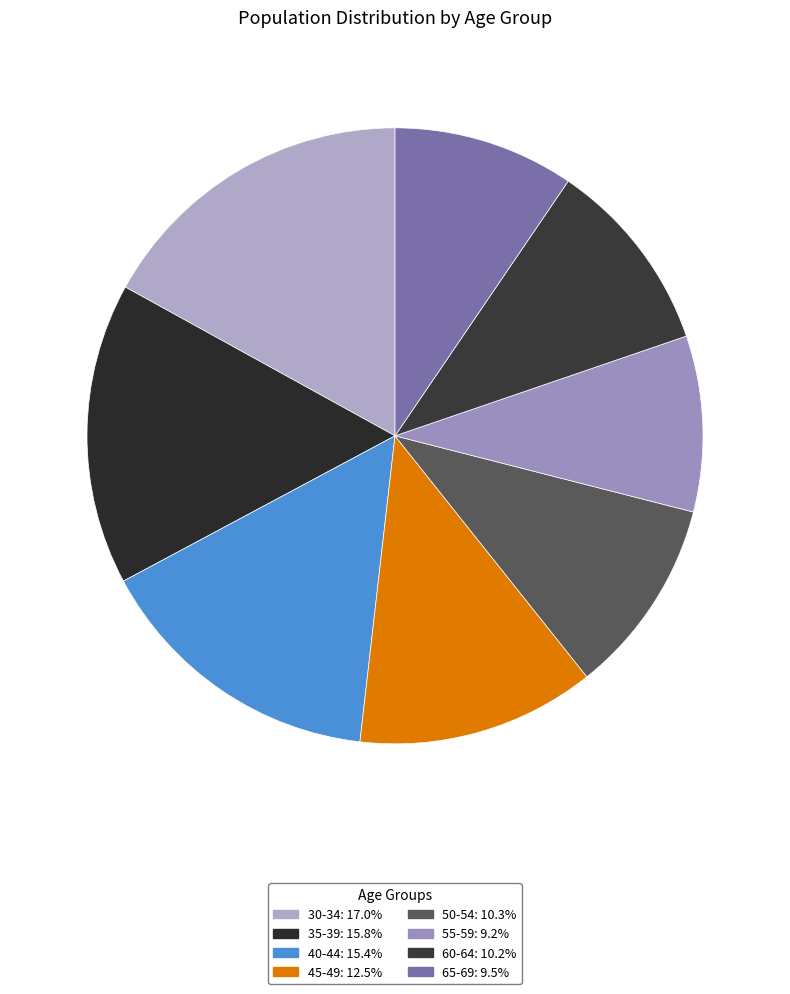

Count the number of slices in the pie.

8